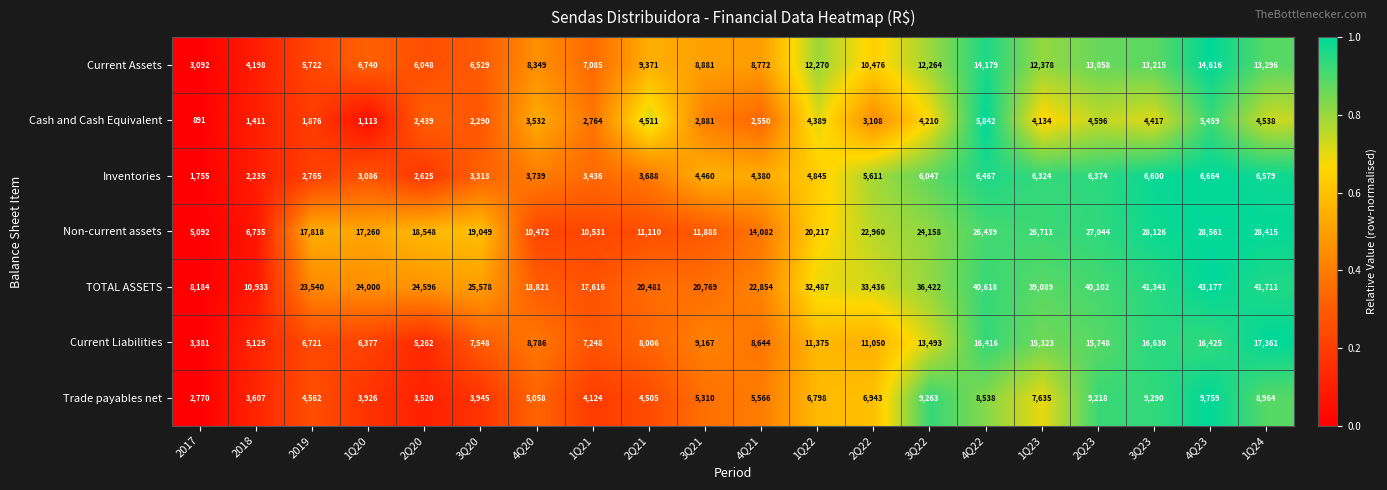

Rank the series at 3Q22 from highest to lowest value.

TOTAL ASSETS, Non-current assets, Current Liabilities, Current Assets, Trade payables net, Inventories, Cash and Cash Equivalent